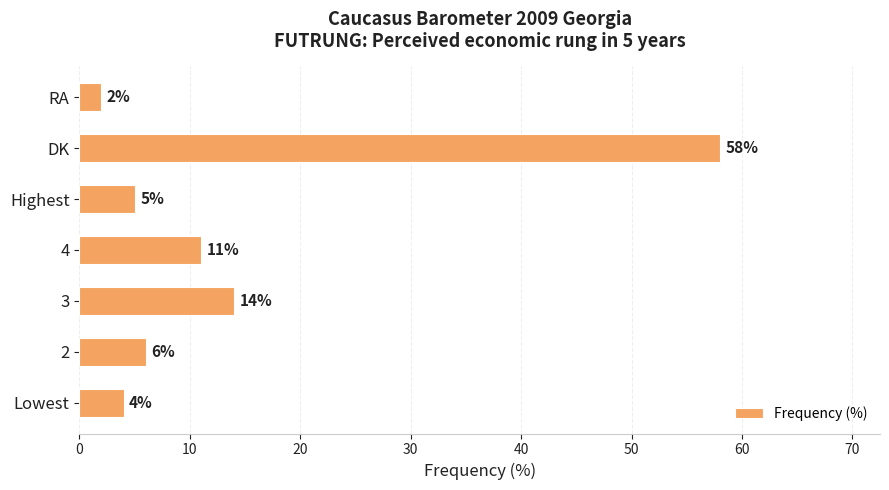

What is the difference between the maximum and second lowest values?

54